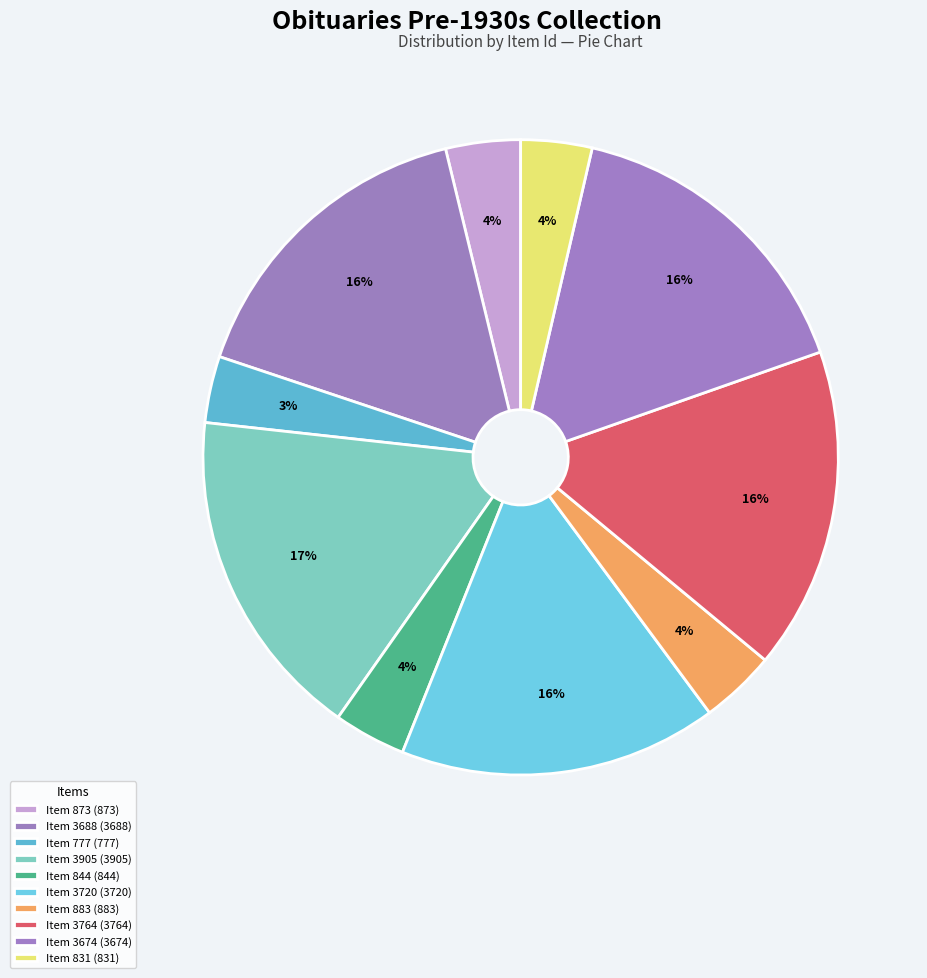

Which slice is the smallest?

Item 777